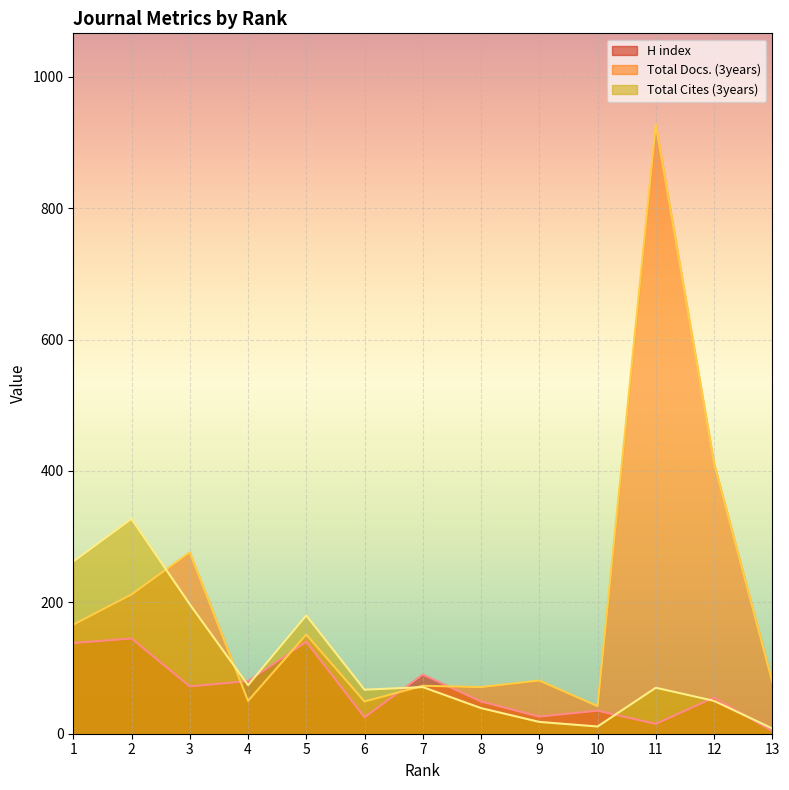

List the series in order of their overall mean, lowest first.

H index, Total Cites (3years), Total Docs. (3years)